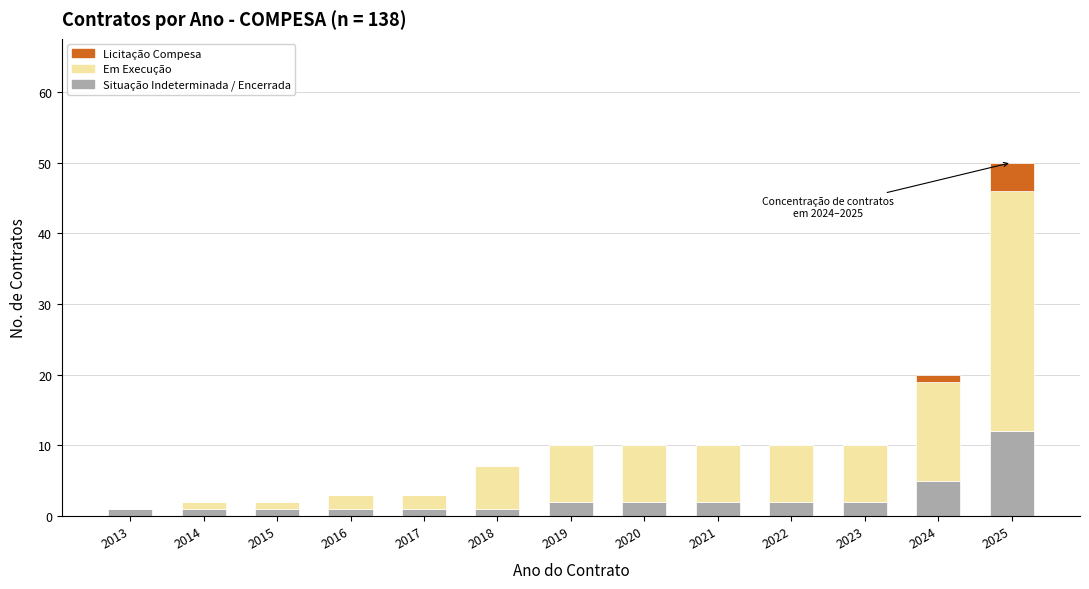

At which category is the sum across all series the highest?

2025